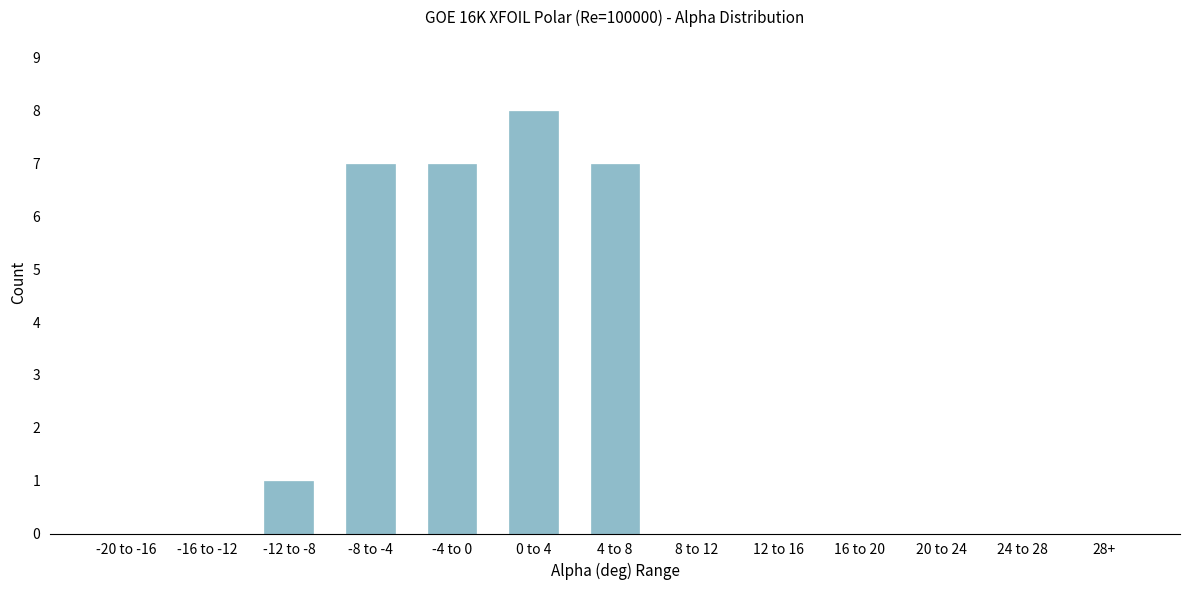

Reading right to left, what are all the values shown in this chart?

28+=0	24 to 28=0	20 to 24=0	16 to 20=0	12 to 16=0	8 to 12=0	4 to 8=7	0 to 4=8	-4 to 0=7	-8 to -4=7	-12 to -8=1	-16 to -12=0	-20 to -16=0